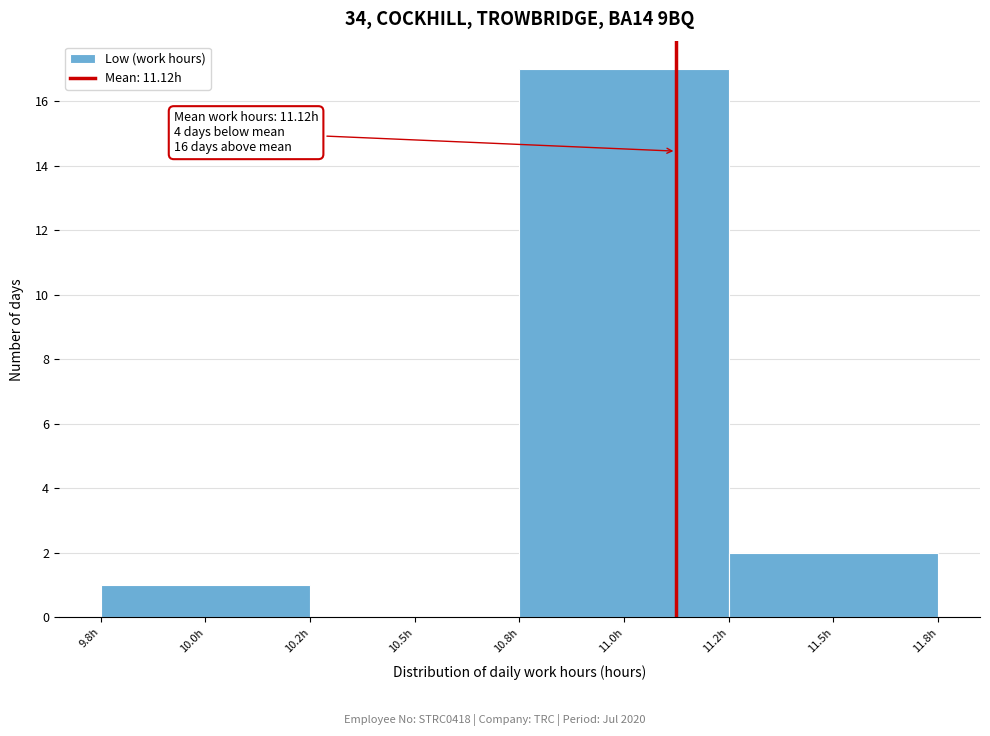

Reading right to left, list all the values displayed in this chart.

11.5h=2	11.0h=17	10.5h=0	10.0h=1